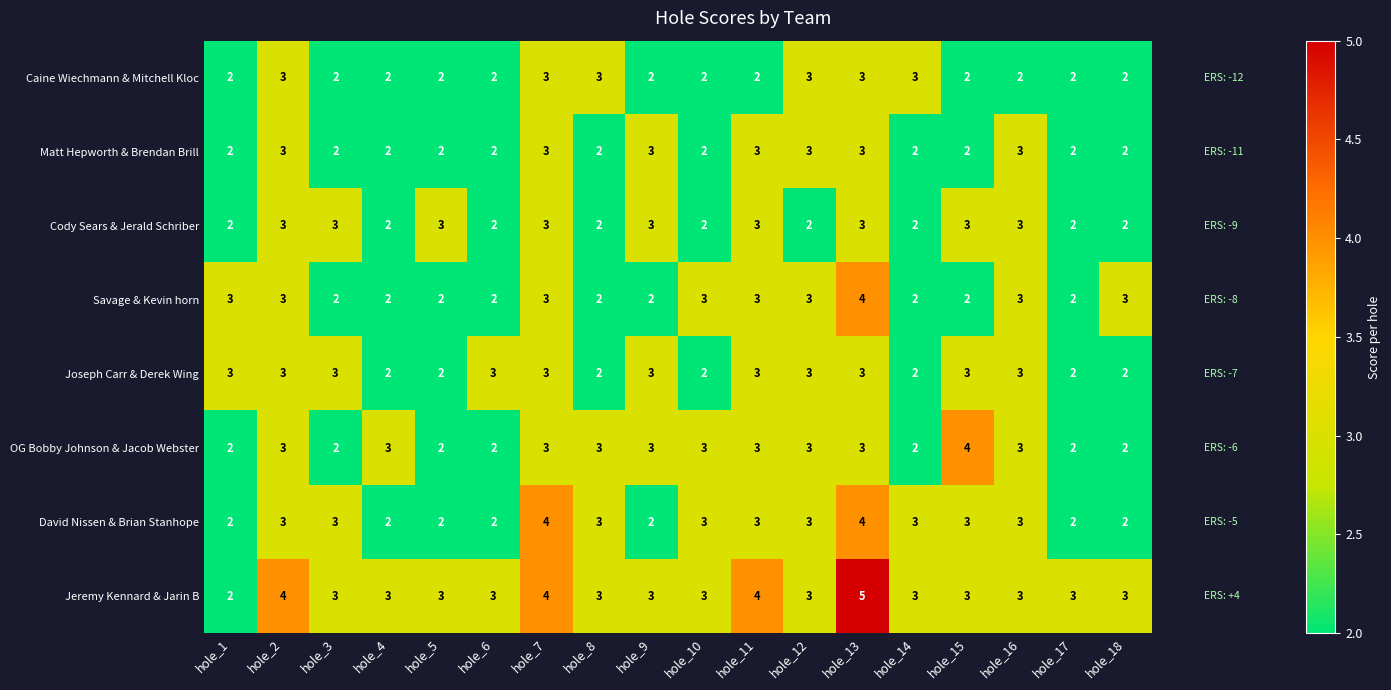

Between hole_4 and hole_17, which series saw the biggest shift?

OG Bobby Johnson & Jacob Webster